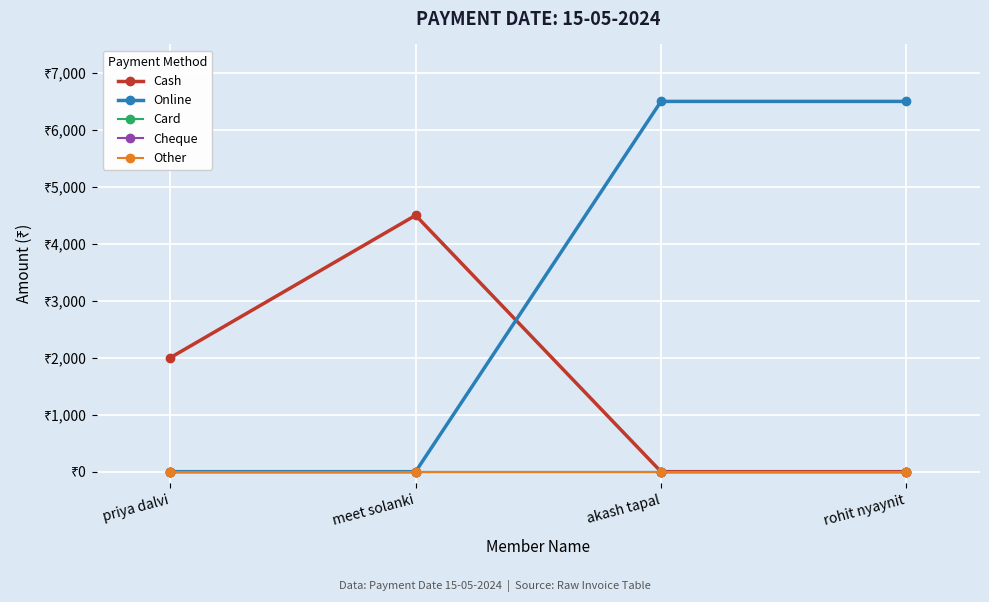

What is the label of the 4th point from the left?

rohit nyaynit